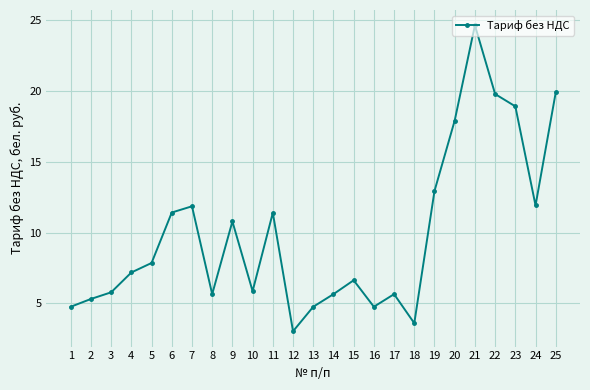

Approximately how many times larger is the value at 21 compared to 5?

3.1